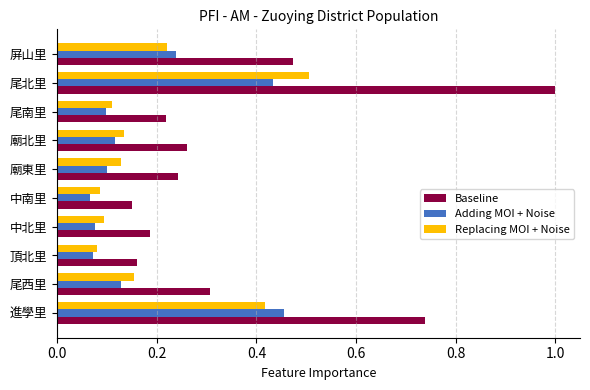

Which series has the largest range (max minus min)?

Baseline